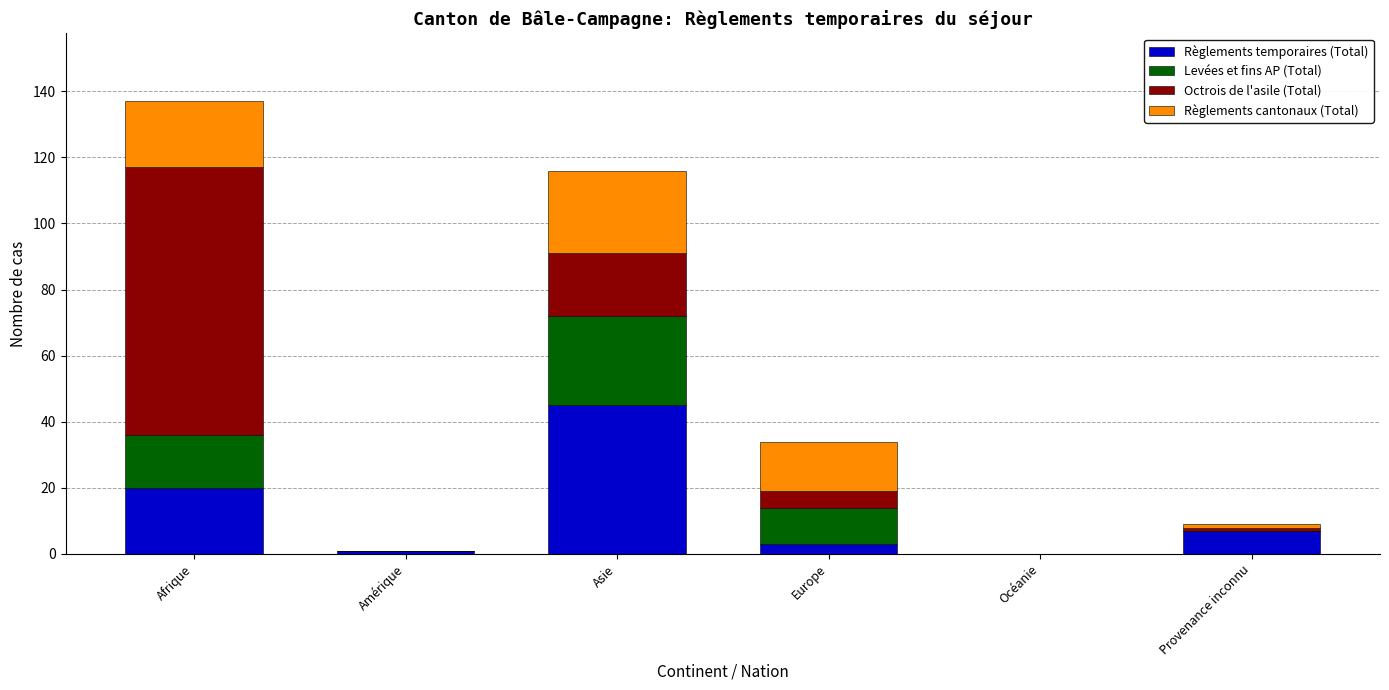

The Règlements temporaires (Total) series shows 26 at Afrique. True or false?

False